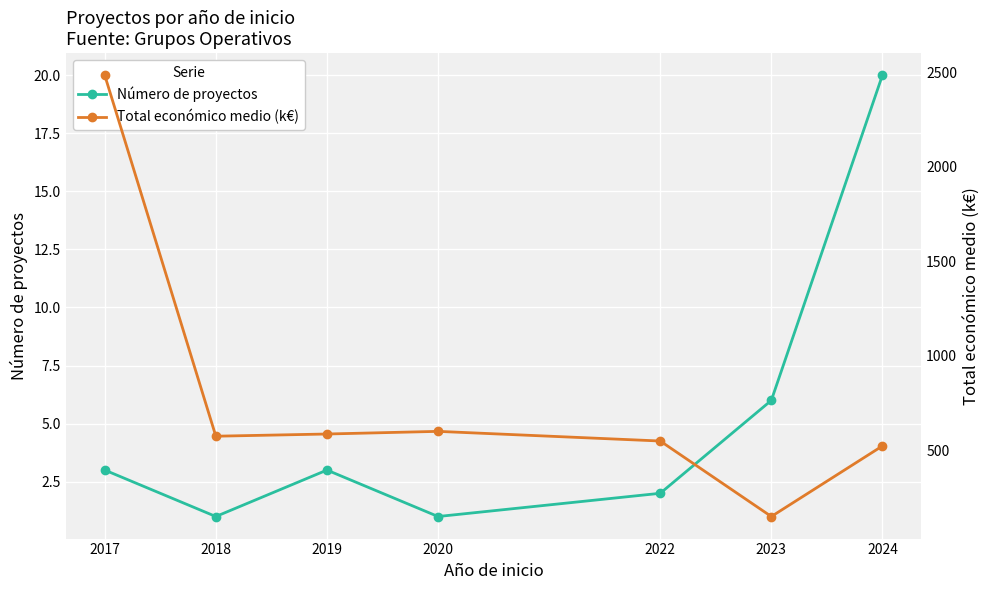

What is the value of the Número de proyectos point at the 2nd from the left?

1